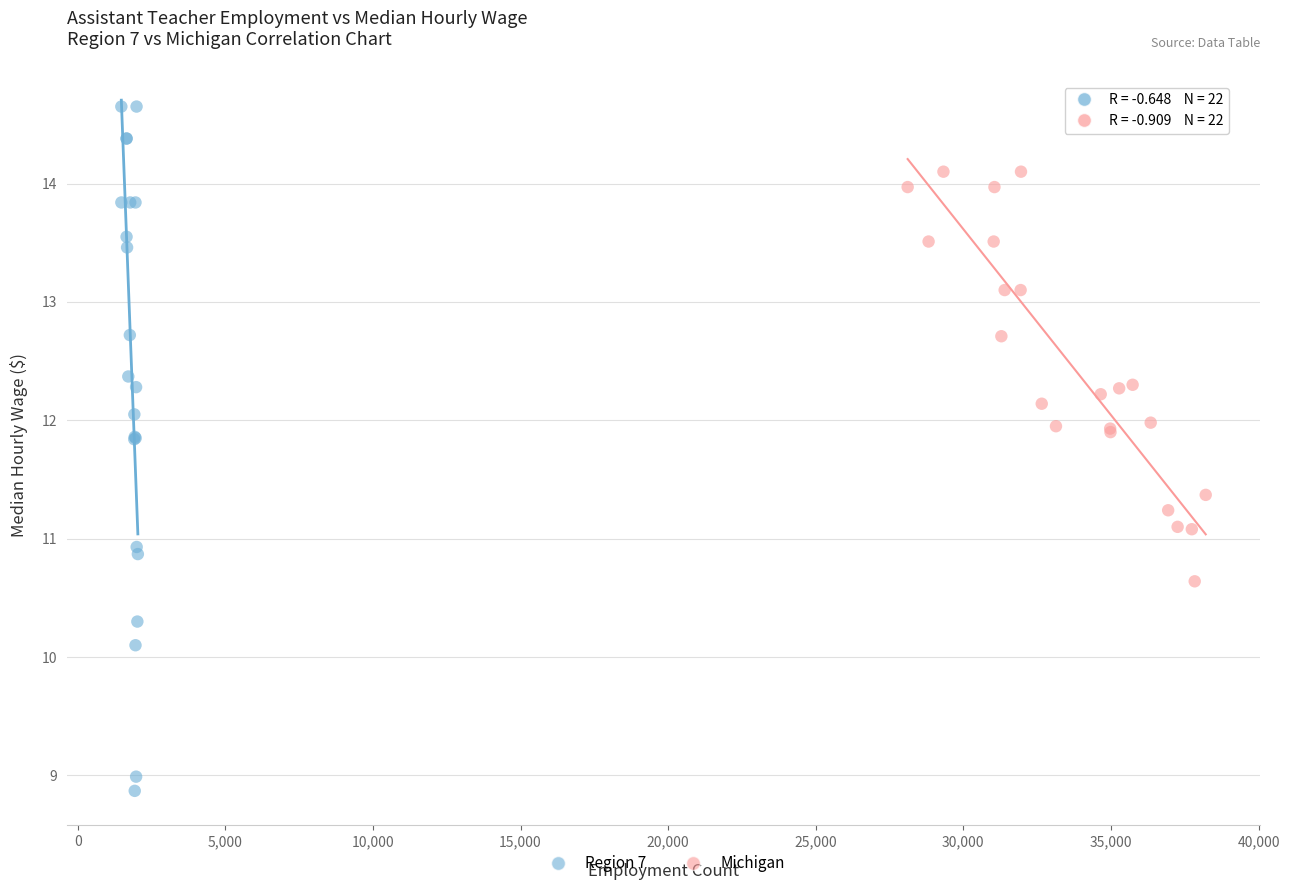

Which series has the largest Y range (max minus min)?

Region 7